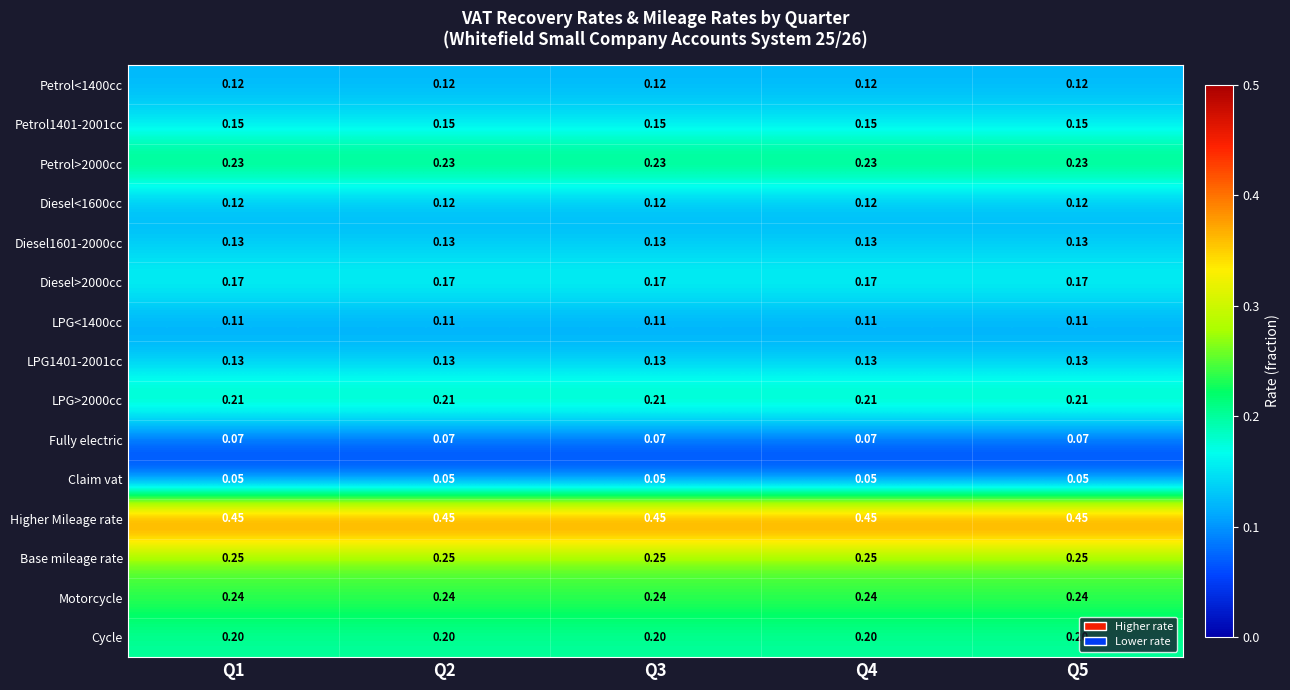

Which series has the largest total across all categories?

Higher Mileage rate